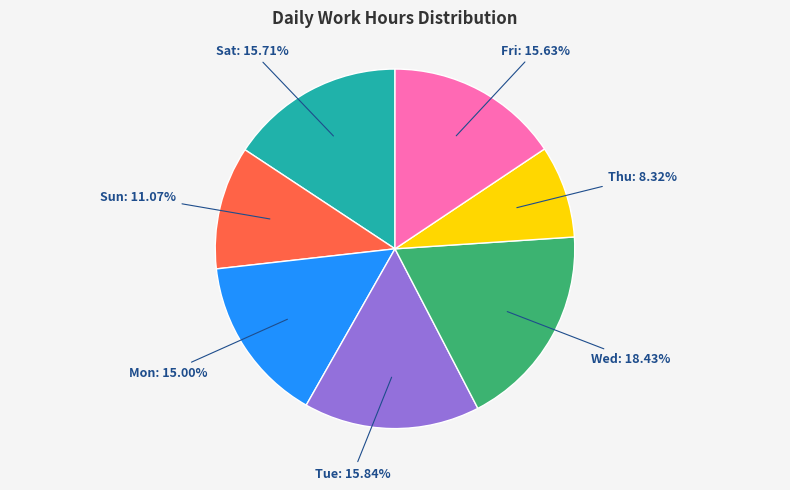

Which slice is the smallest?

Thu